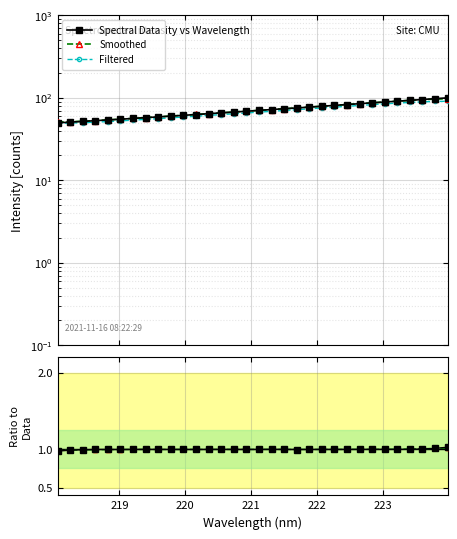

True or false: Filtered has more than 2 interior local peaks.

False